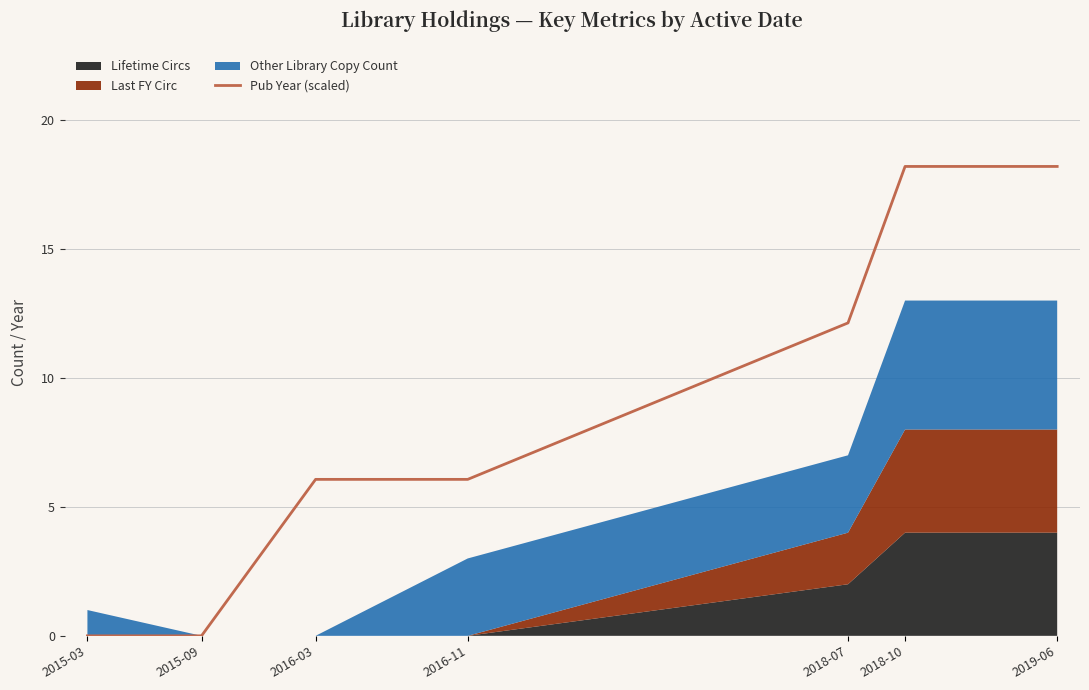

What position from the left is 2019-06?

7